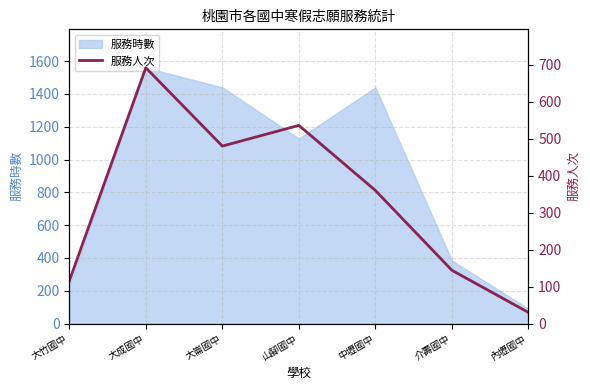

Which category has the lowest value across all series?

內壢國中